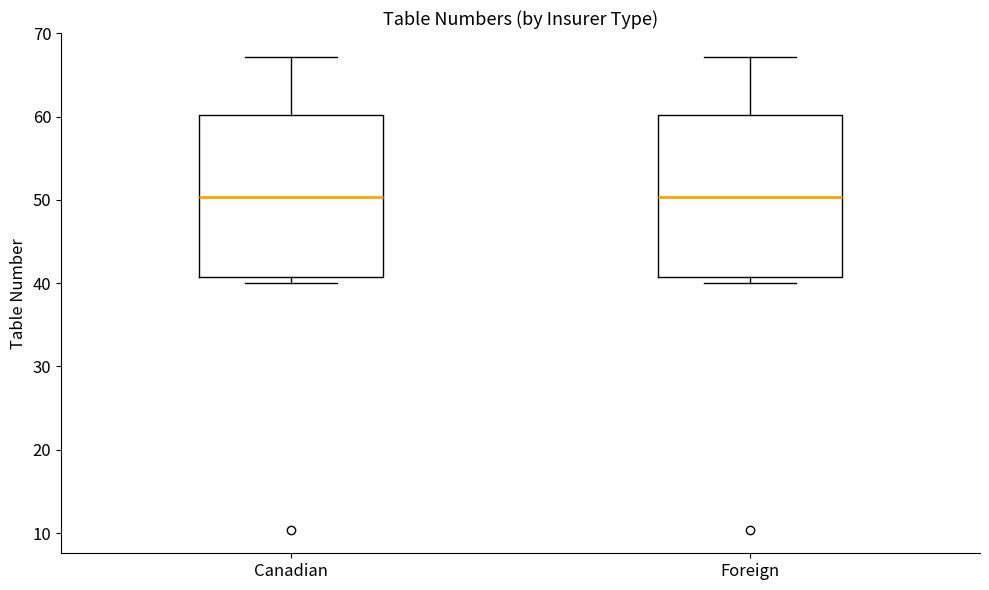

Reading left to right, read every box against the y-axis: the position of its median line, the range the box covers, and the ends of its whiskers. The values are not printed on the chart, so give them approximately, as read against the axis.

Canadian: median 50, box 41 to 60, whiskers 40 to 67
Foreign: median 50, box 41 to 60, whiskers 40 to 67